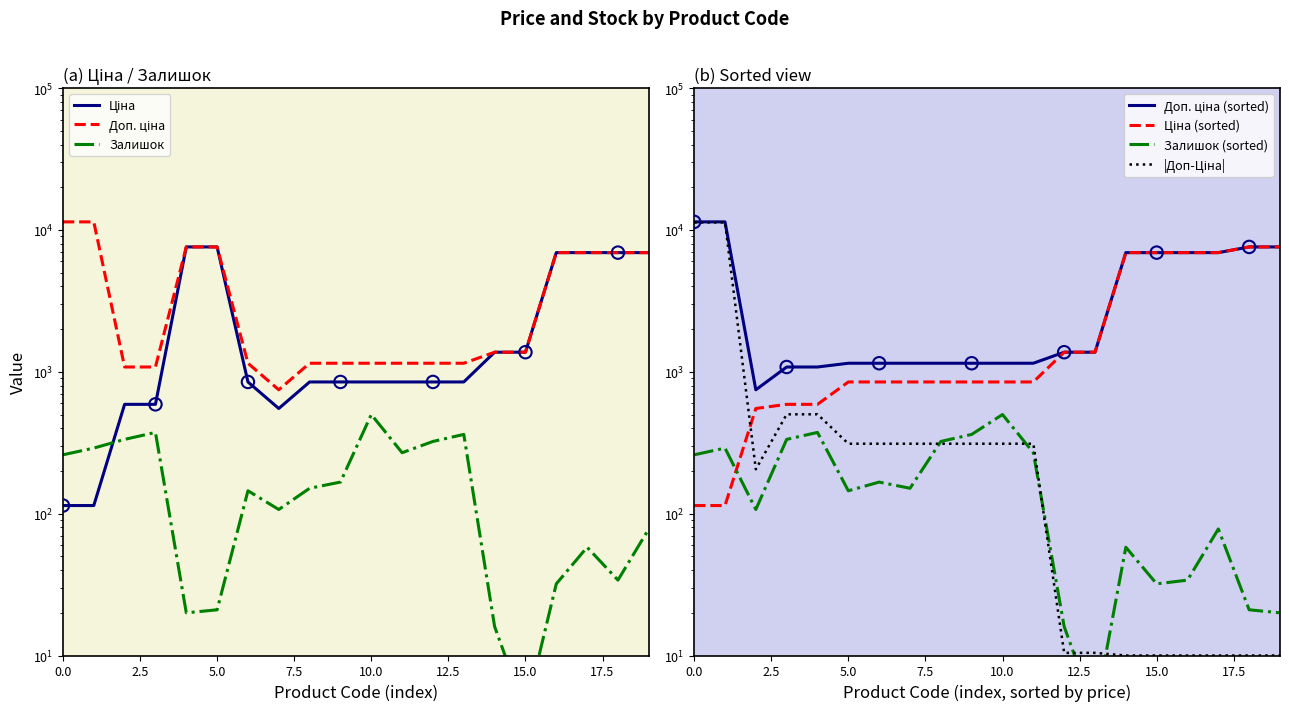

At how many categories does at least one series exceed 1293?

10